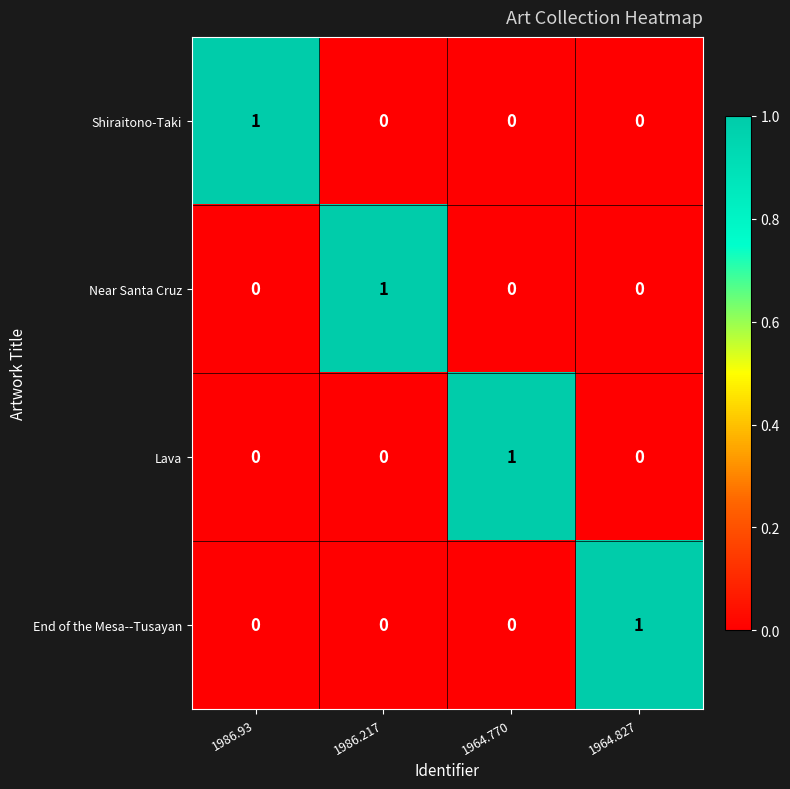

True or false: End of the Mesa--Tusayan has a value of 0 at 1964.770.

True